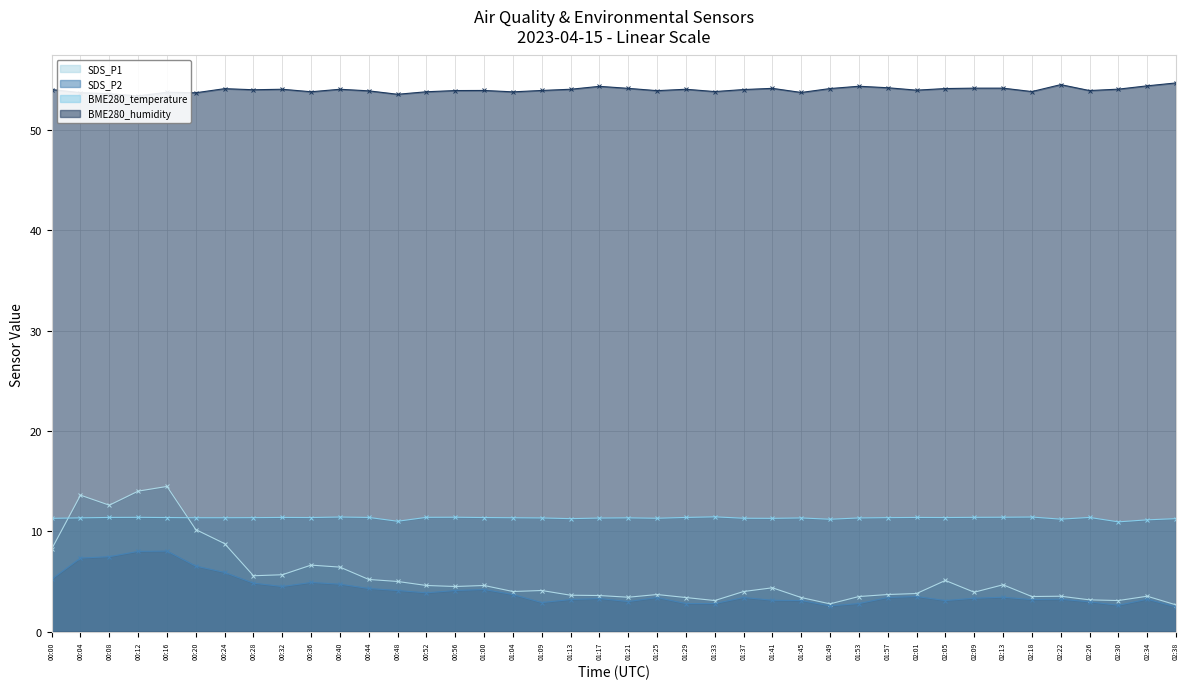

How many values in the BME280_temperature series exceed 11?

38